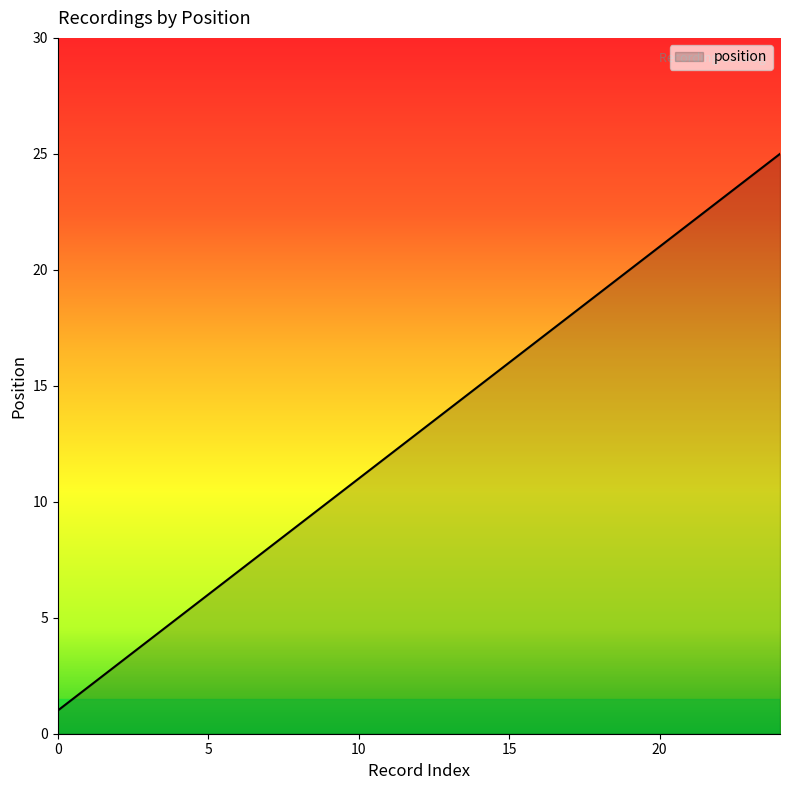

Count the number of categories in the chart.

25